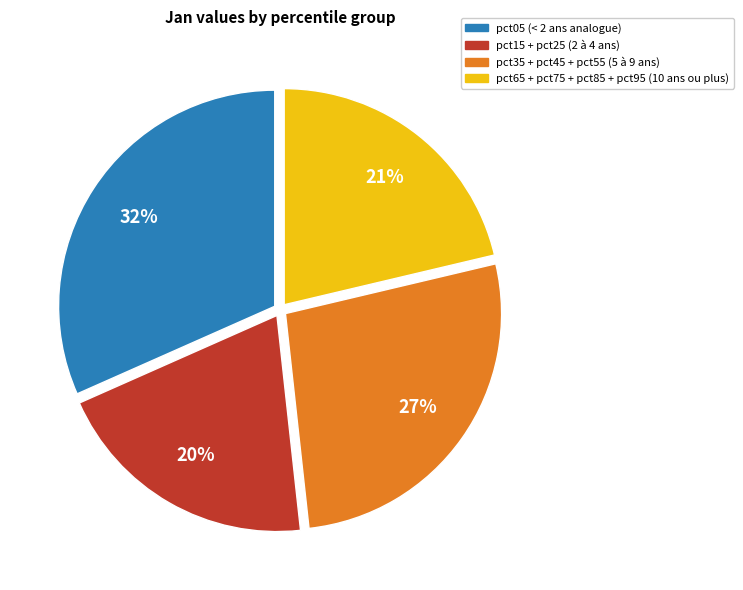

To the nearest percent, what is the difference between the largest and smallest slice percentages?

12%